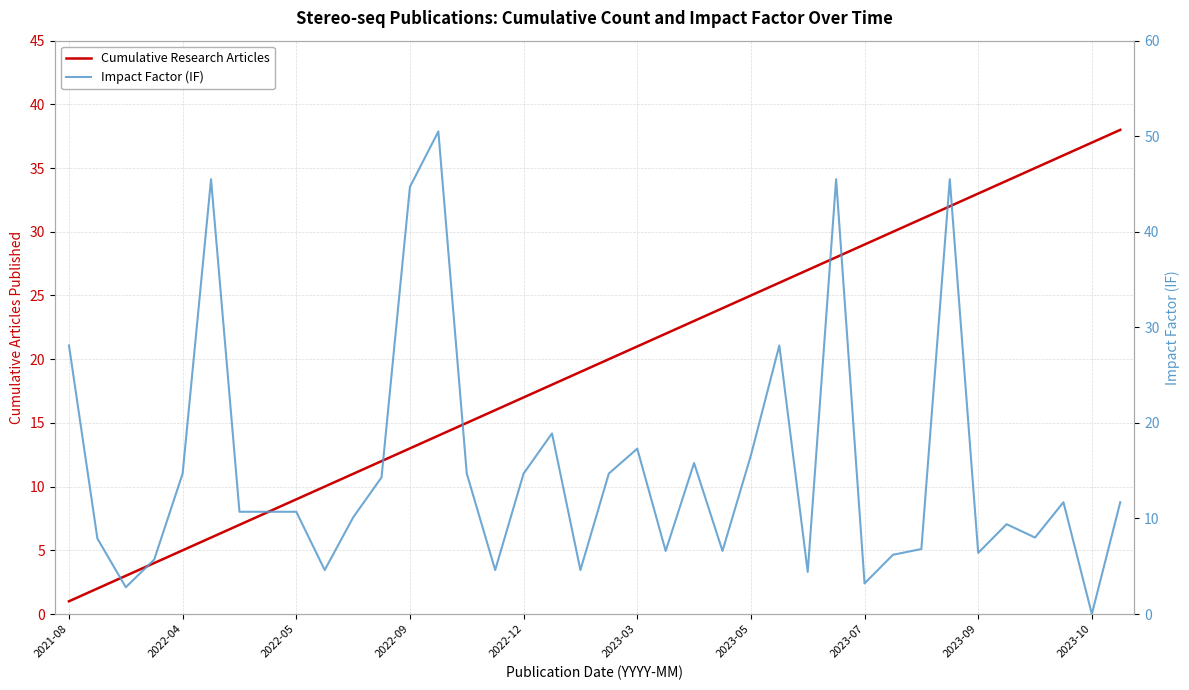

What is the maximum value shown in the chart?

50.5